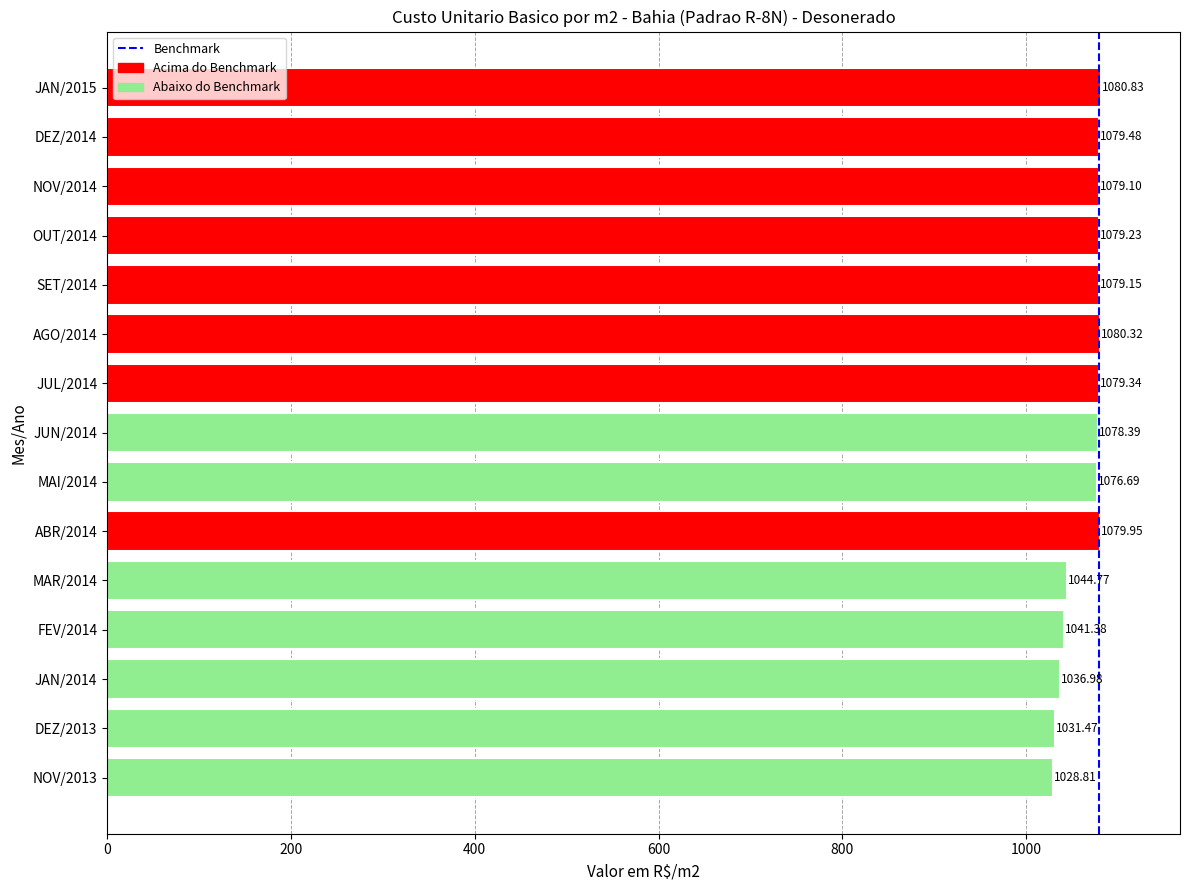

Are the bars horizontal?

Yes